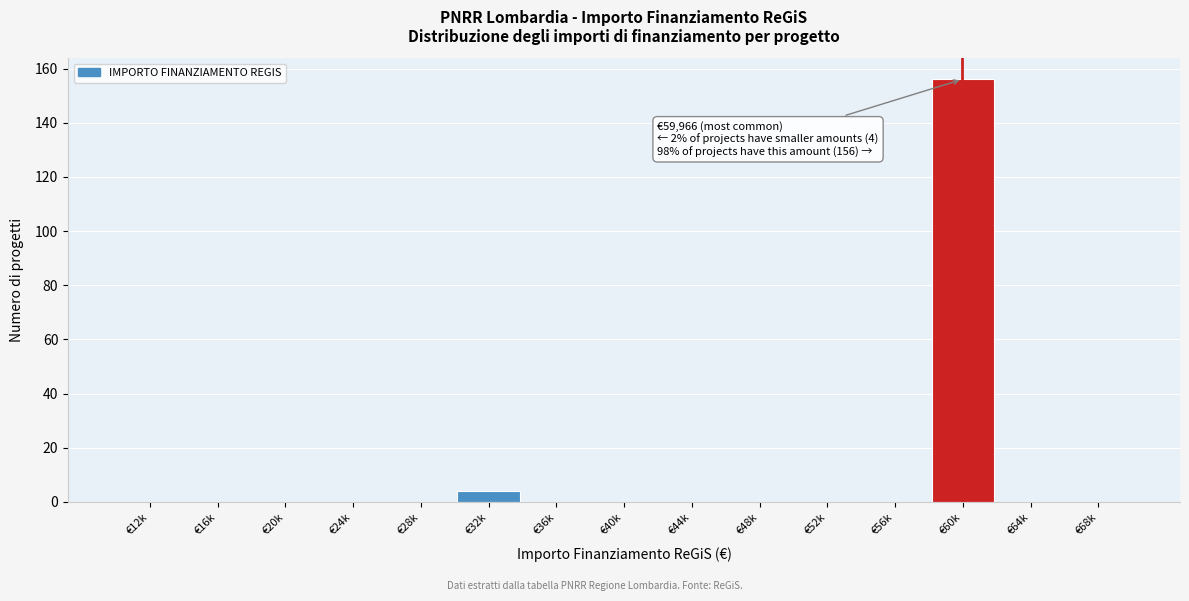

Reading left to right, list all the values displayed in this chart.

€12k=0	€16k=0	€20k=0	€24k=0	€28k=0	€32k=4	€36k=0	€40k=0	€44k=0	€48k=0	€52k=0	€56k=0	€60k=156	€64k=0	€68k=0